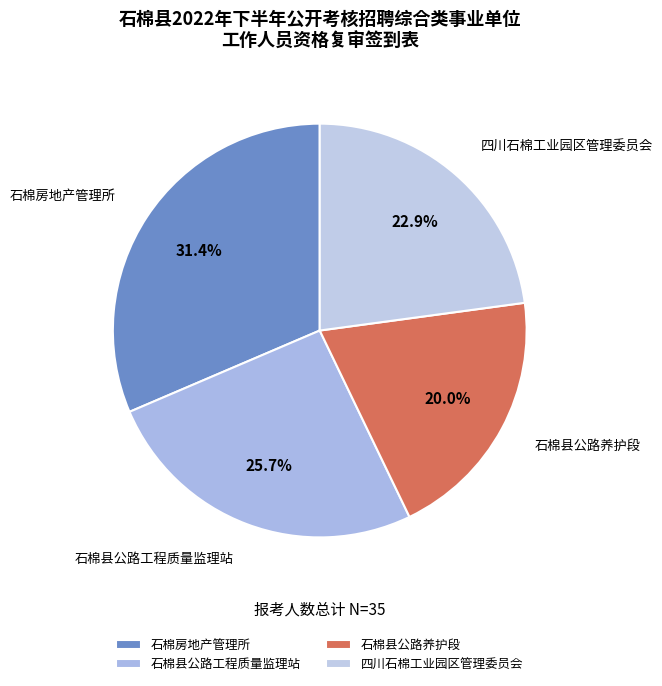

To the nearest percent, what is the difference between the 石棉县公路养护段 and 四川石棉工业园区管理委员会 slice percentages?

3%